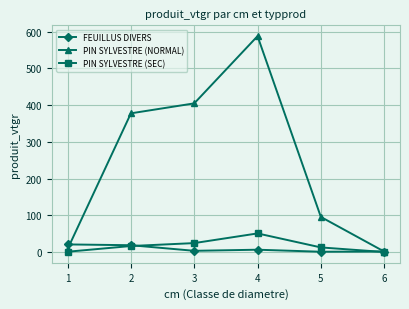

What is the average value of the PIN SYLVESTRE (SEC) series?

17.4